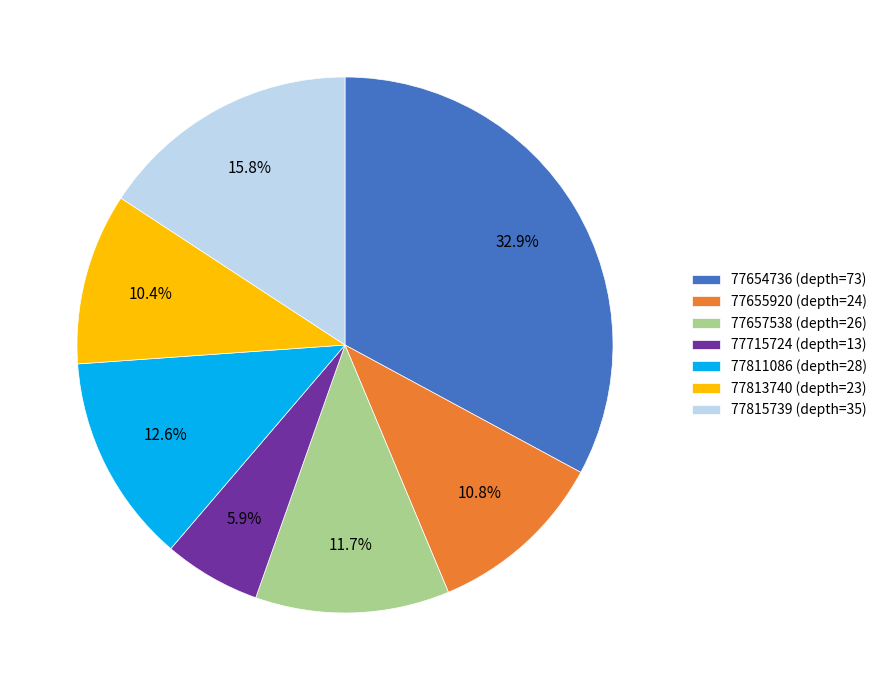

What is the ratio of the value at 77654736 (depth=73) to the value at 77655920 (depth=24)?

3.0